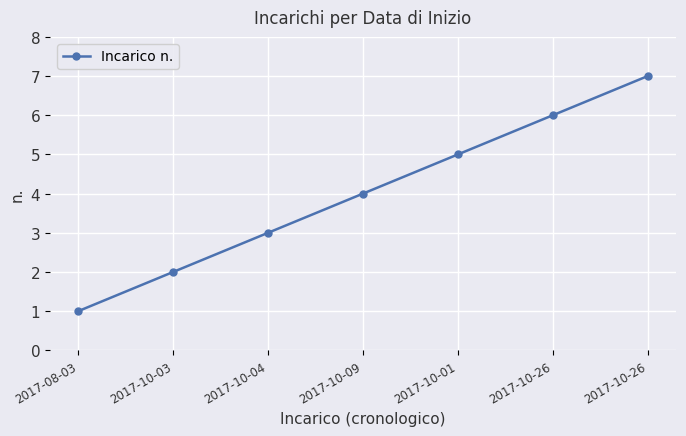

Which category has the highest value across all series?

2017-10-26